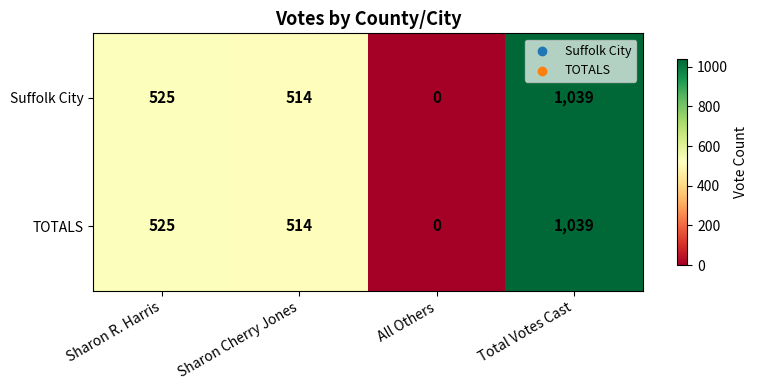

Reading left to right, transcribe all the data shown in this chart.

Suffolk City: Sharon R. Harris=525	Sharon Cherry Jones=514	All Others=0	Total Votes Cast=1039
TOTALS: Sharon R. Harris=525	Sharon Cherry Jones=514	All Others=0	Total Votes Cast=1039